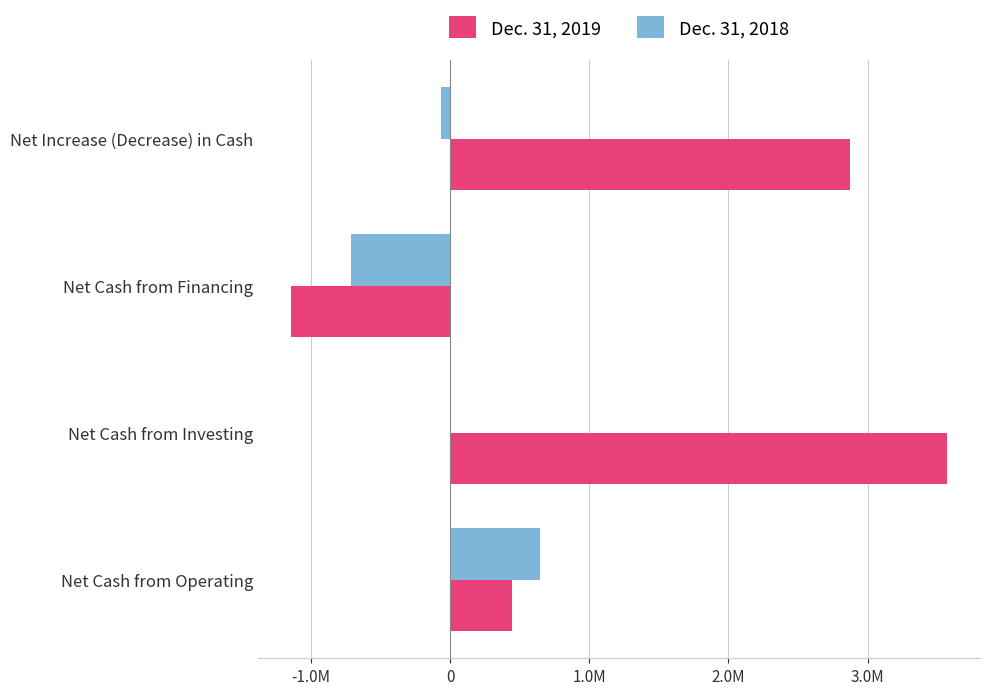

Reading left to right, list all the values displayed in this chart.

Dec. 31, 2019: 446742	3572430	-1144342	2874830
Dec. 31, 2018: 647949	0	-711396	-63447